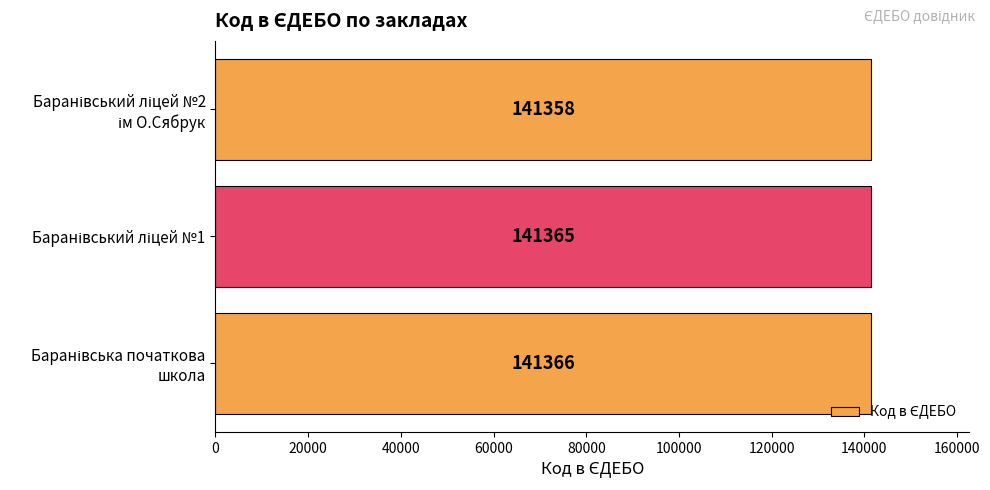

How many values are between 141358 and 141366?

3